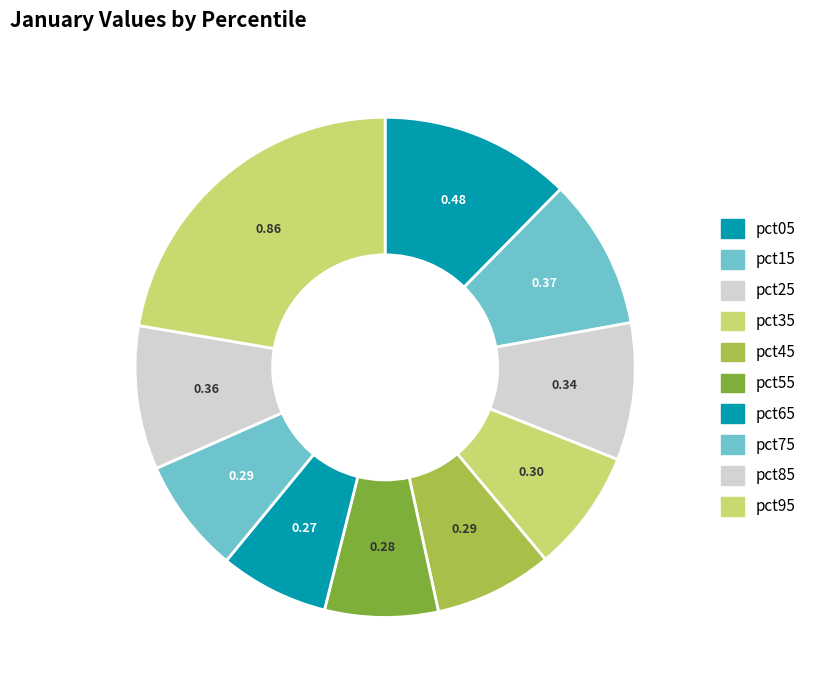

True or false: pct45 accounts for 1% of the total.

False